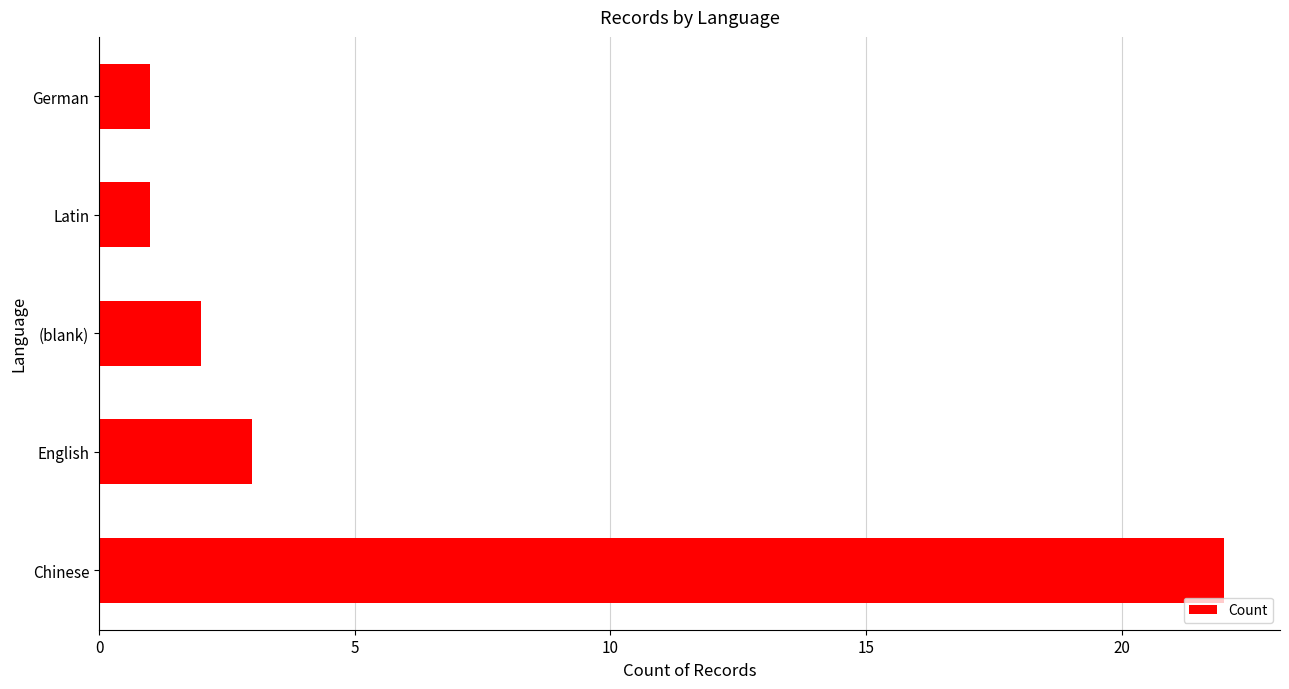

What is the difference between the maximum and minimum values?

21